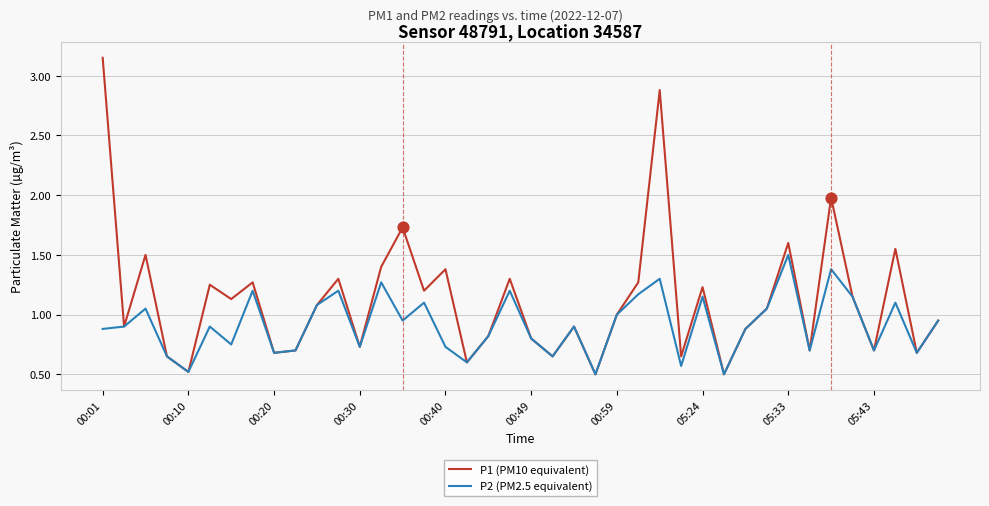

Which series has the largest total across all categories?

P1 (PM10 equivalent)